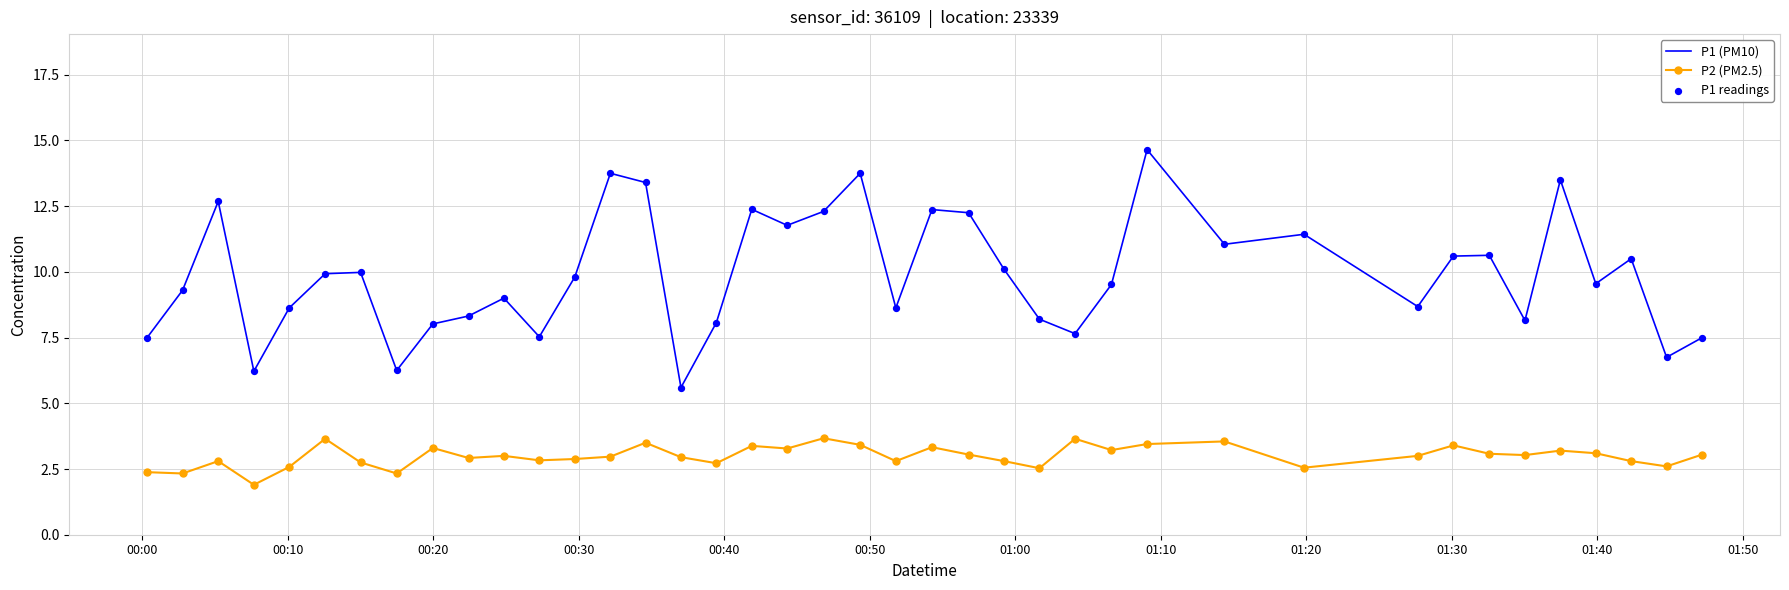

Which series has the largest total across all categories?

P1 (PM10)